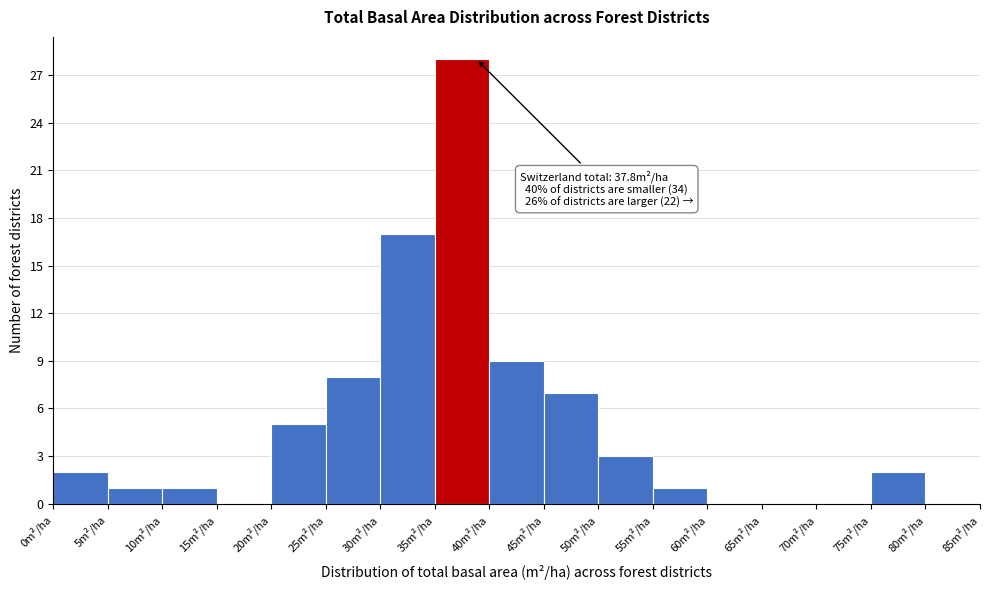

Which range on the x-axis has the tallest bar?

35 to 40